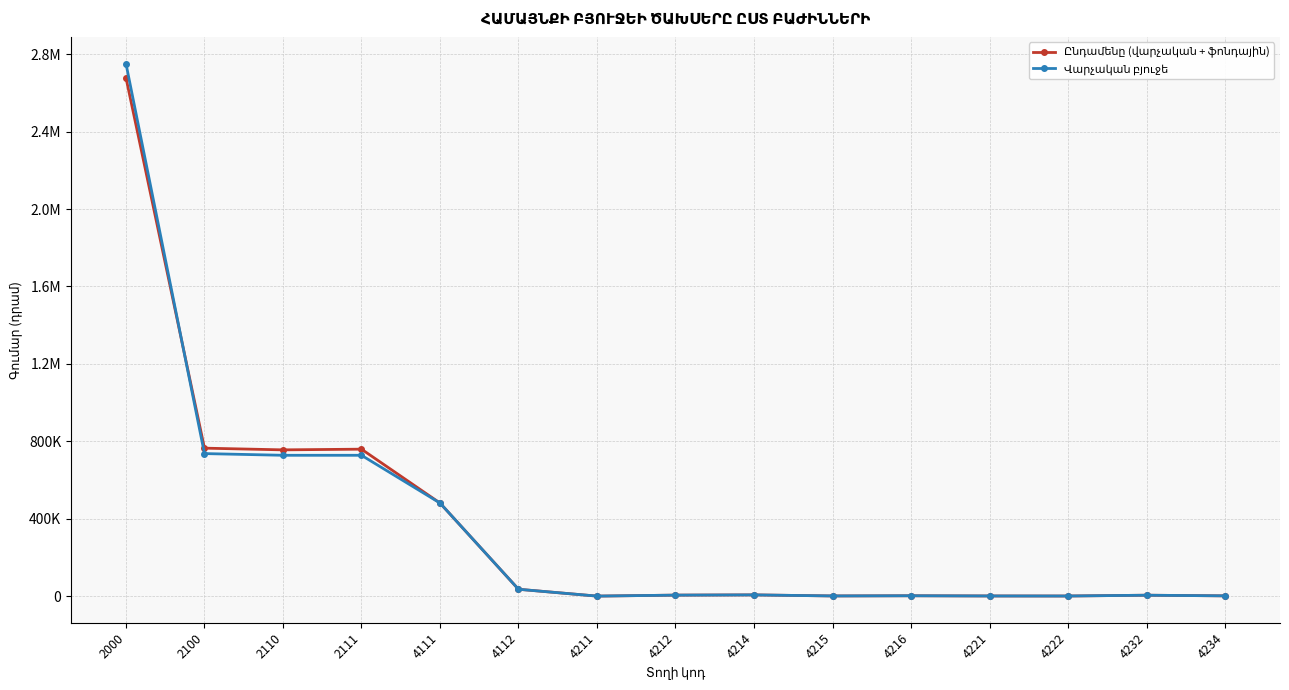

What is the sum of all Ընդամենը (վարչական + ֆոնդային) values?

5503801.5